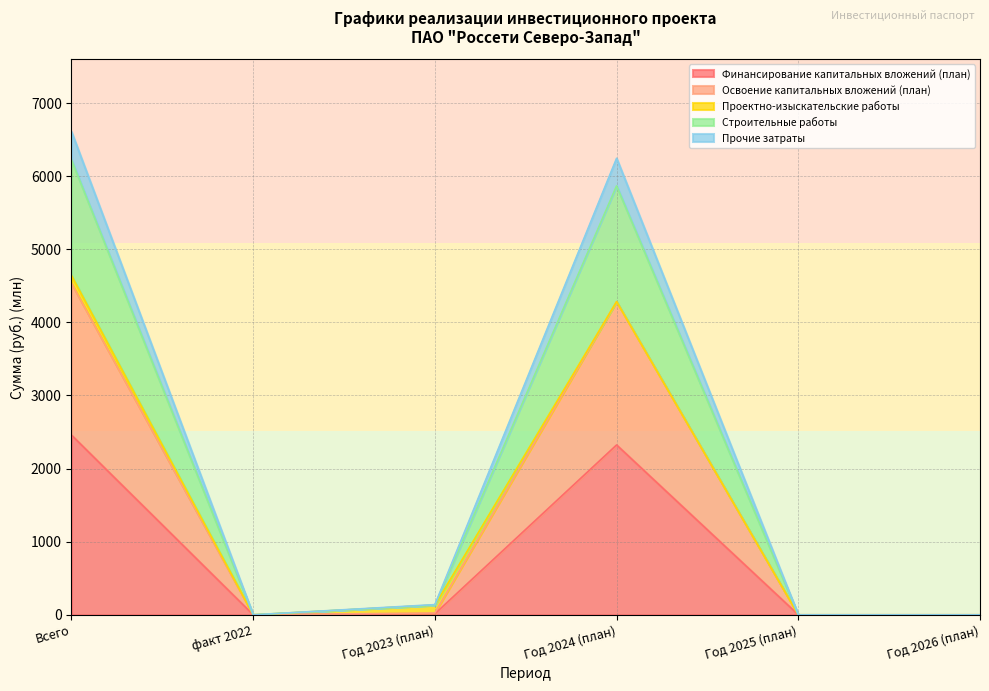

What position from the left is Год 2024 (план)?

4